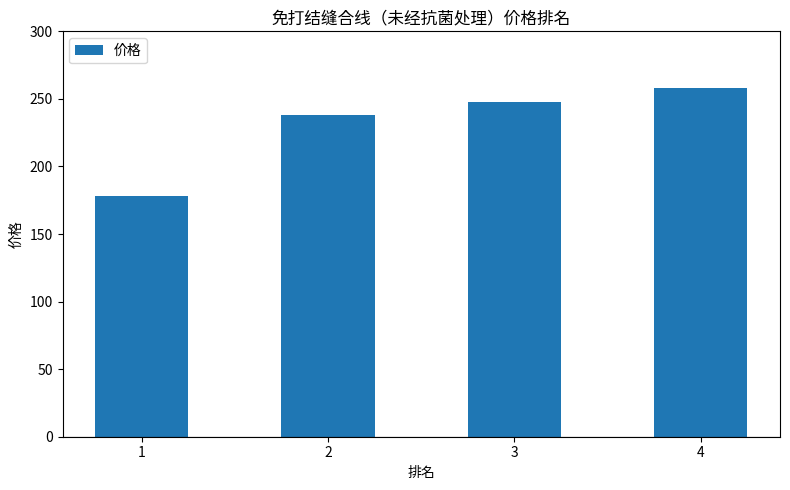

What is the change in value from 1 to 3?

+70.1